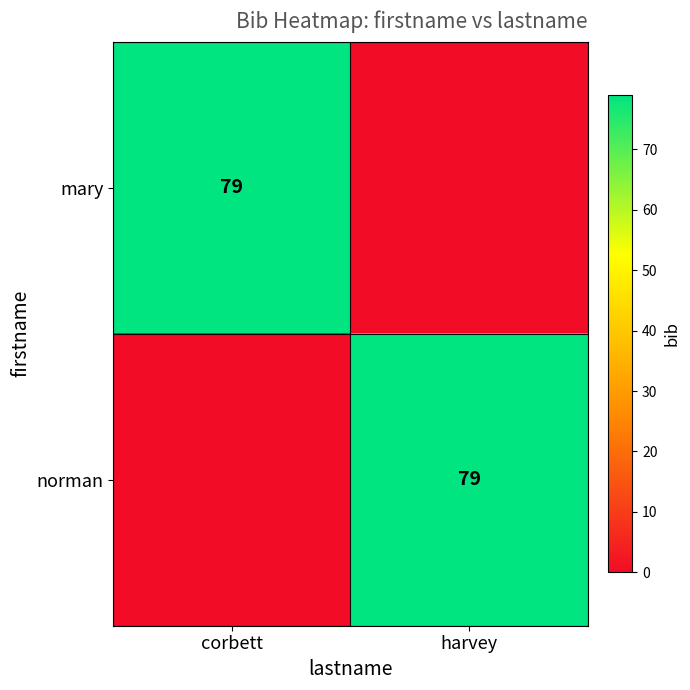

The norman series shows 79 at harvey. True or false?

True